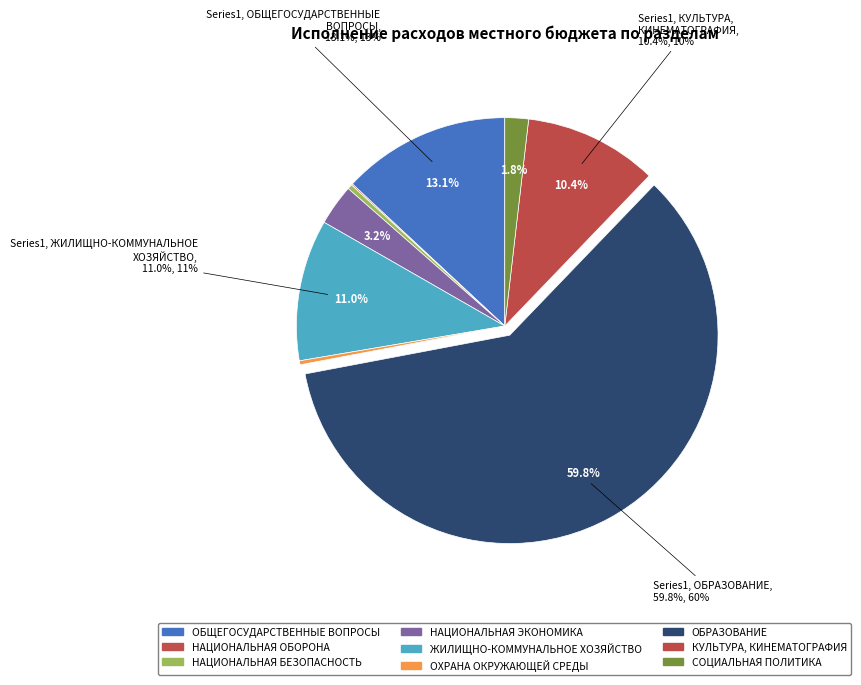

What is the change in value from ЖИЛИЩНО-КОММУНАЛЬНОЕ
ХОЗЯЙСТВО to СОЦИАЛЬНАЯ
ПОЛИТИКА?

-133513576.7